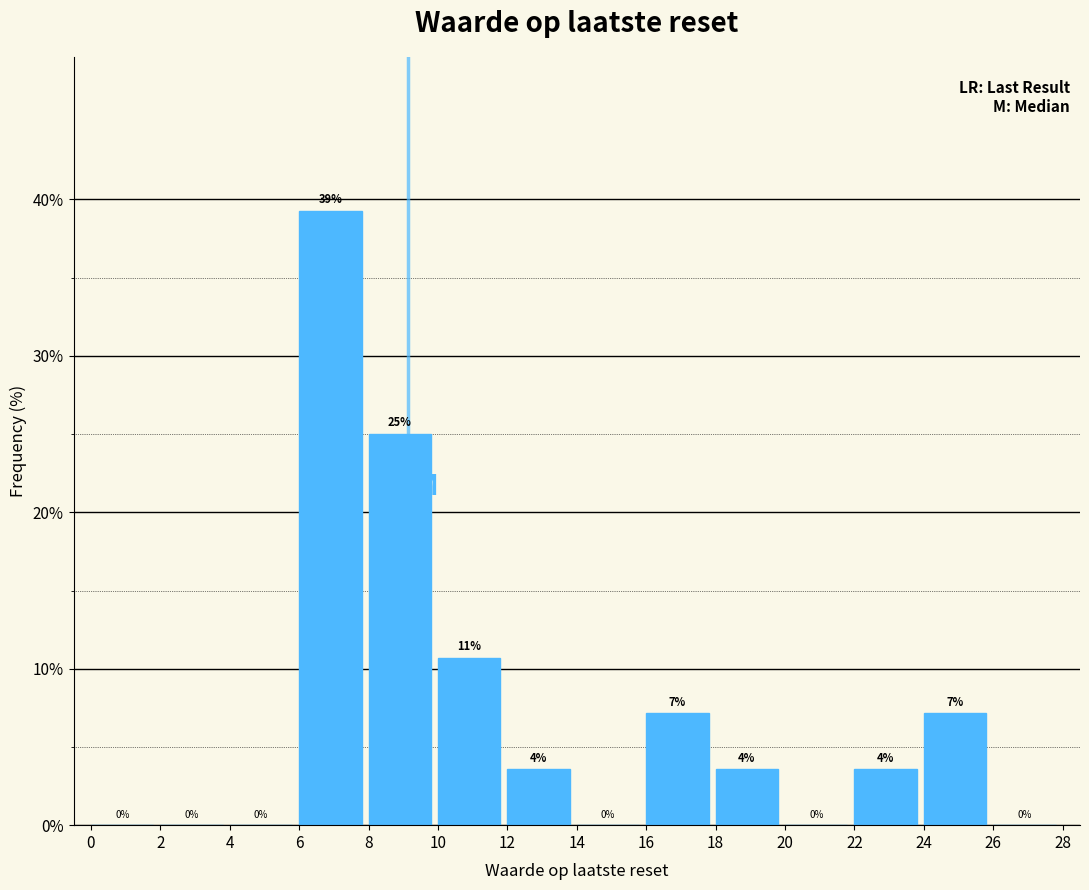

Which range on the x-axis has the tallest bar?

6 to 8